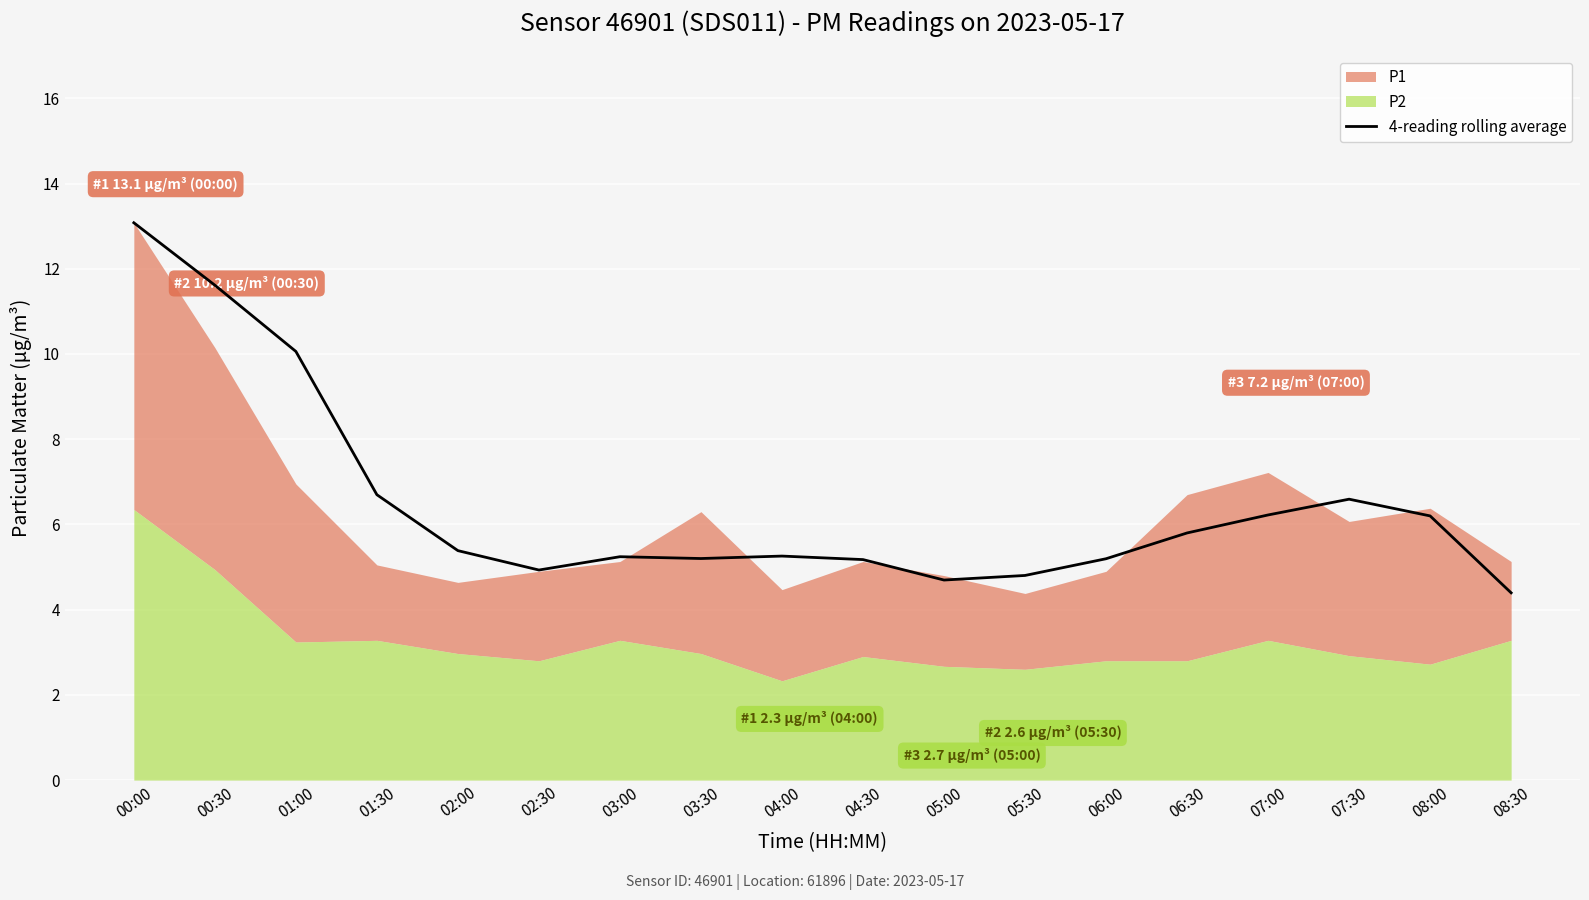

What is the lowest value of the 4-reading rolling average series?

4.4